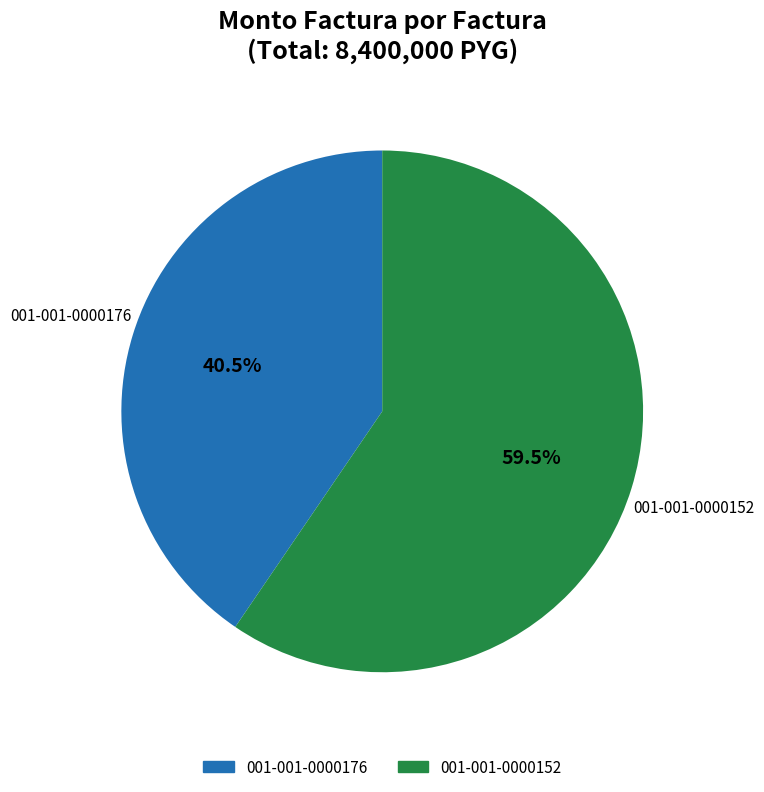

To the nearest percent, what is the combined percentage of 001-001-0000176 and 001-001-0000152?

100%